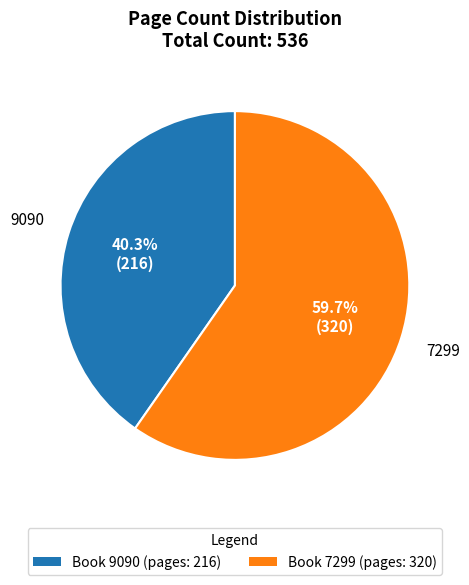

Does any single category account for the majority?

Yes